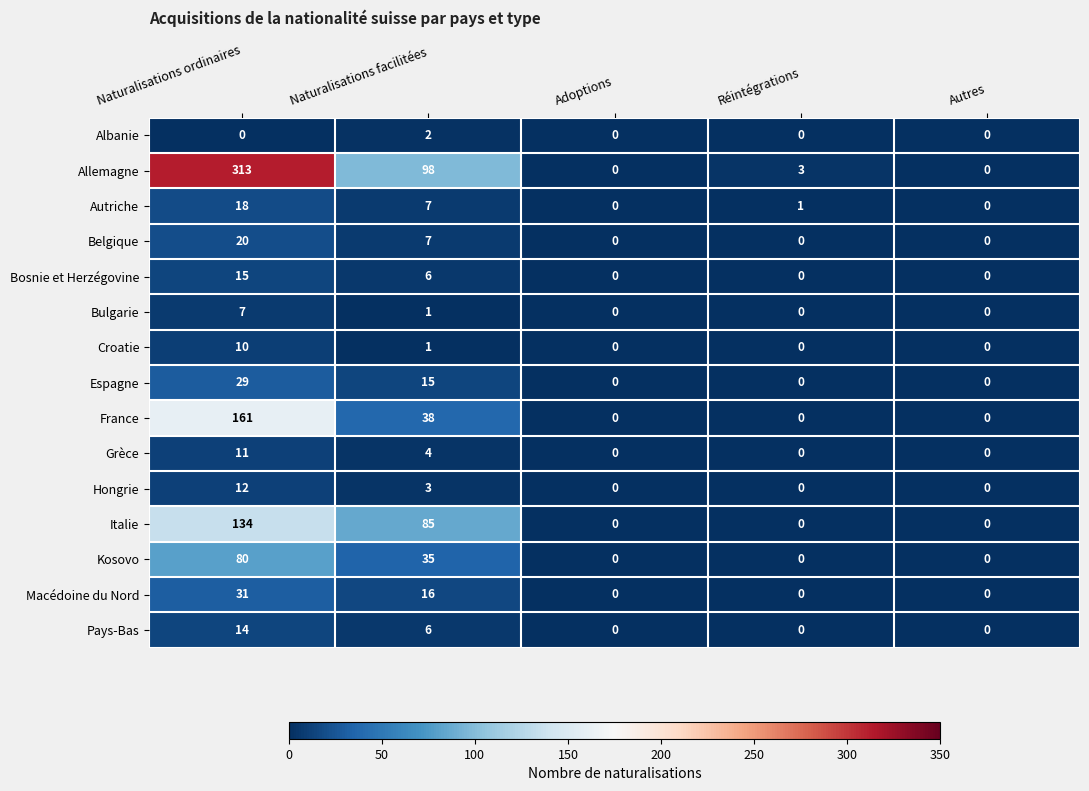

What is the difference between the second highest and minimum values in the Bosnie et Herzégovine series?

6